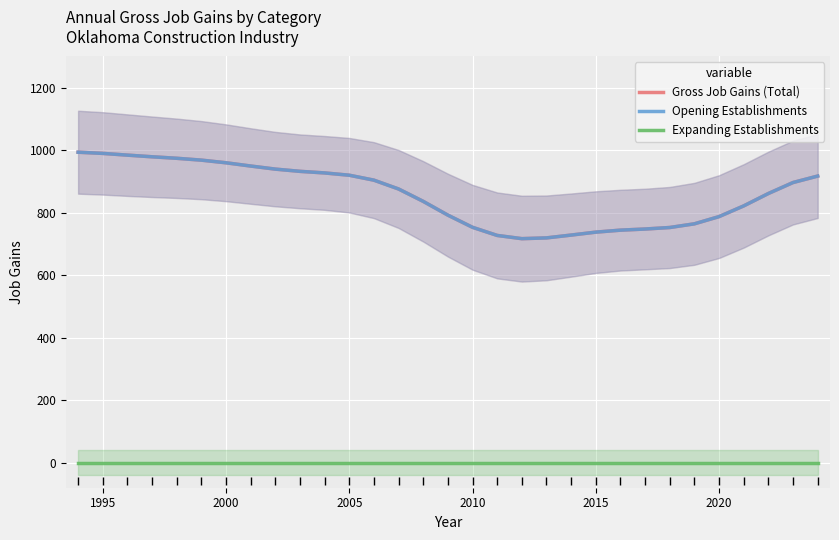

True or false: Expanding Establishments and Gross Job Gains (Total) intersect in this chart.

False